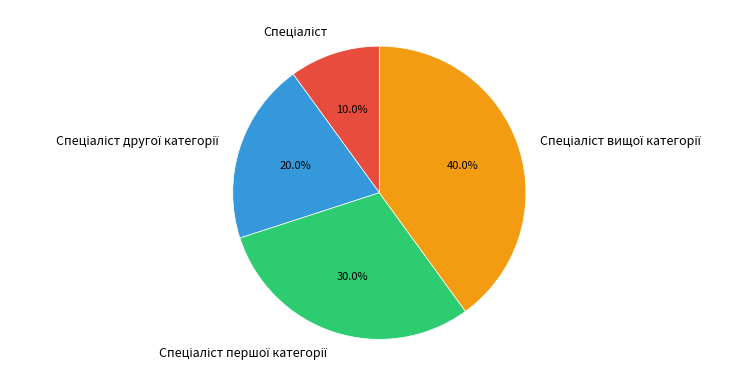

To the nearest percent, what is the average slice percentage?

25%